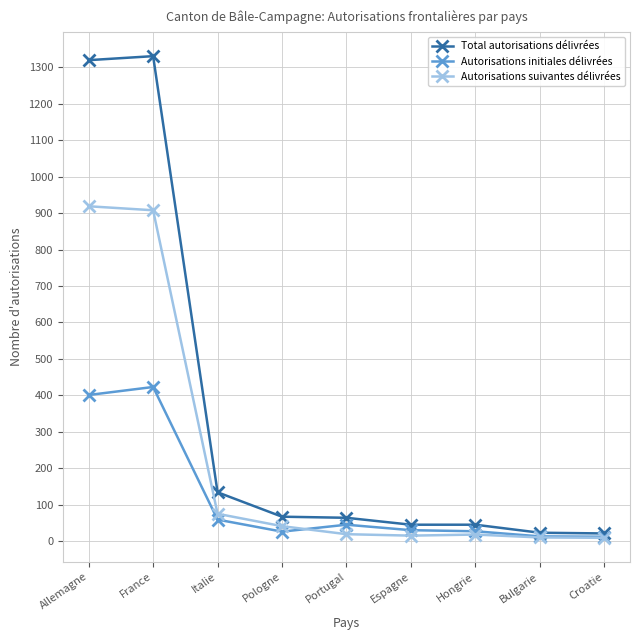

True or false: Autorisations suivantes délivrées and Total autorisations délivrées intersect in this chart.

False